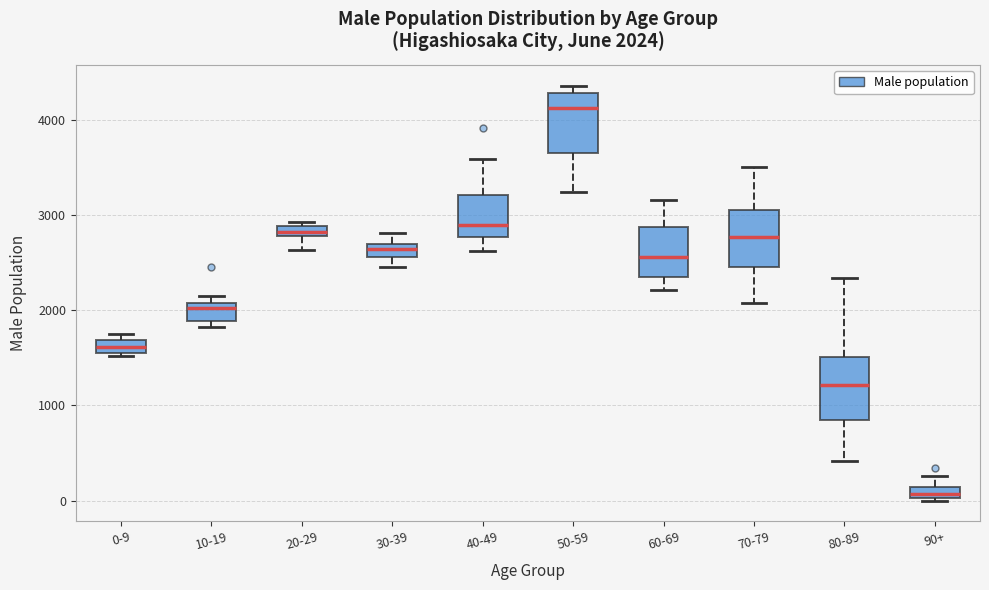

Which box's median line is the highest?

50-59